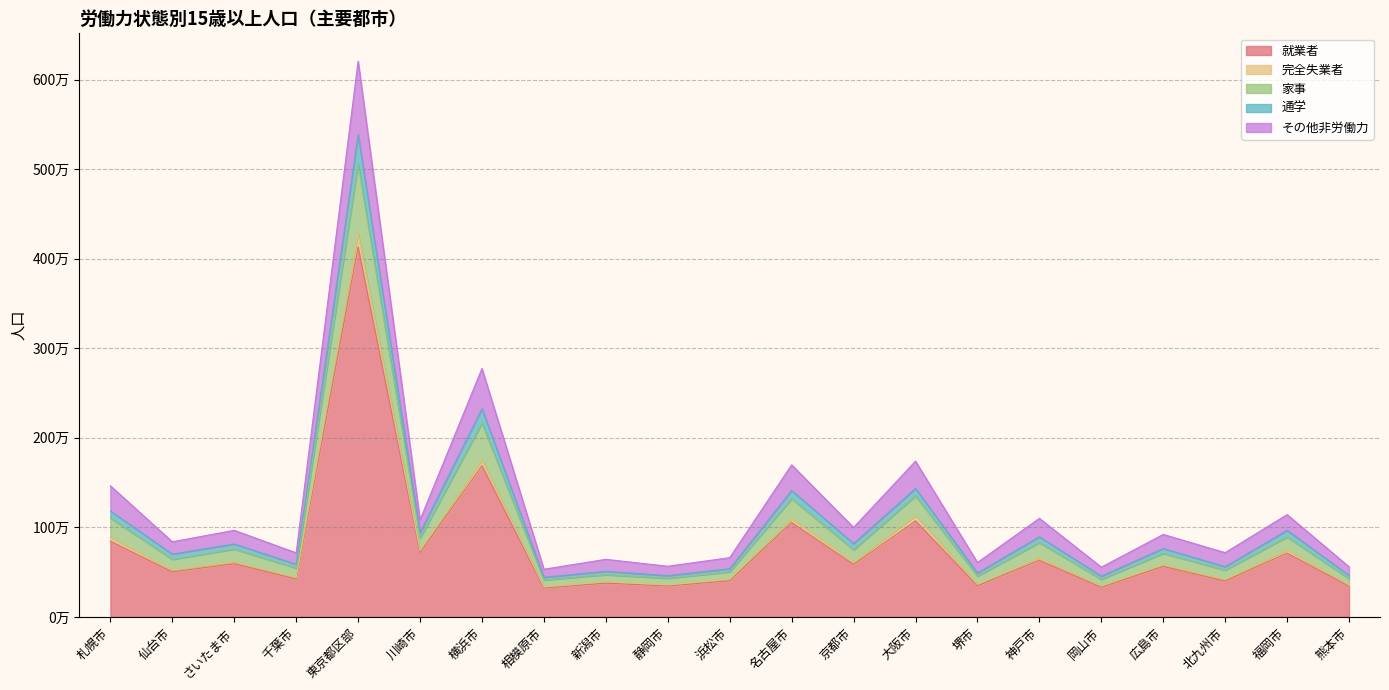

Where is the first local maximum for 家事?

さいたま市